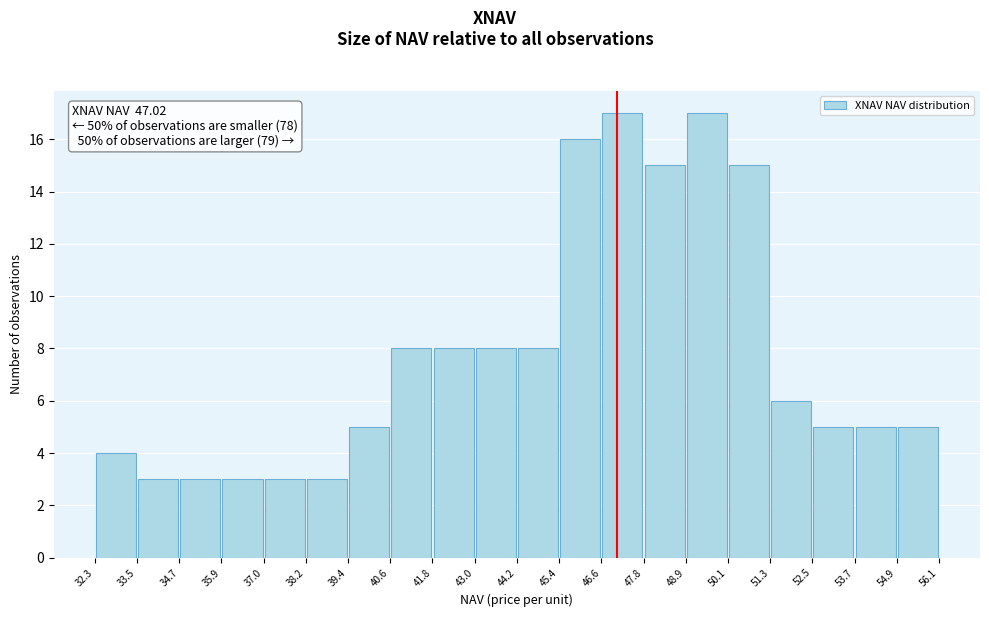

What is the height of the bar covering 37.0 to 38.2 on the x-axis? The values are not printed on the chart, so give them approximately, as read against the axis.

3